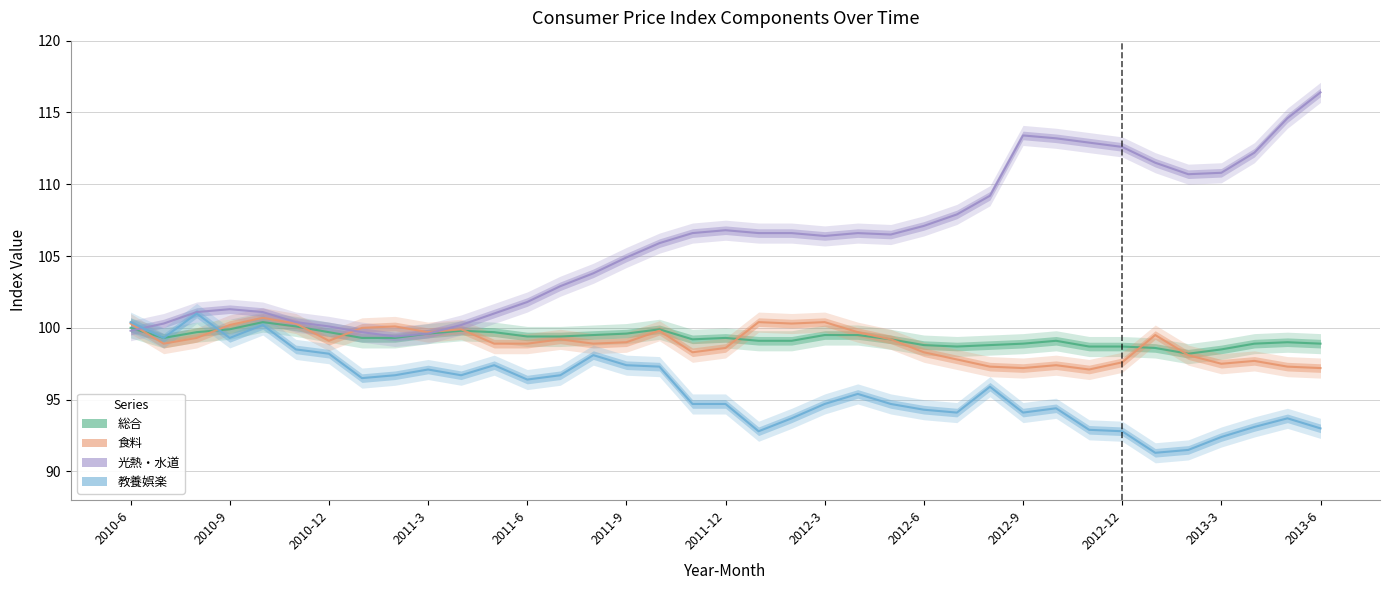

Where do 食料 and 総合 first cross each other?

2010-6 and 2010-7